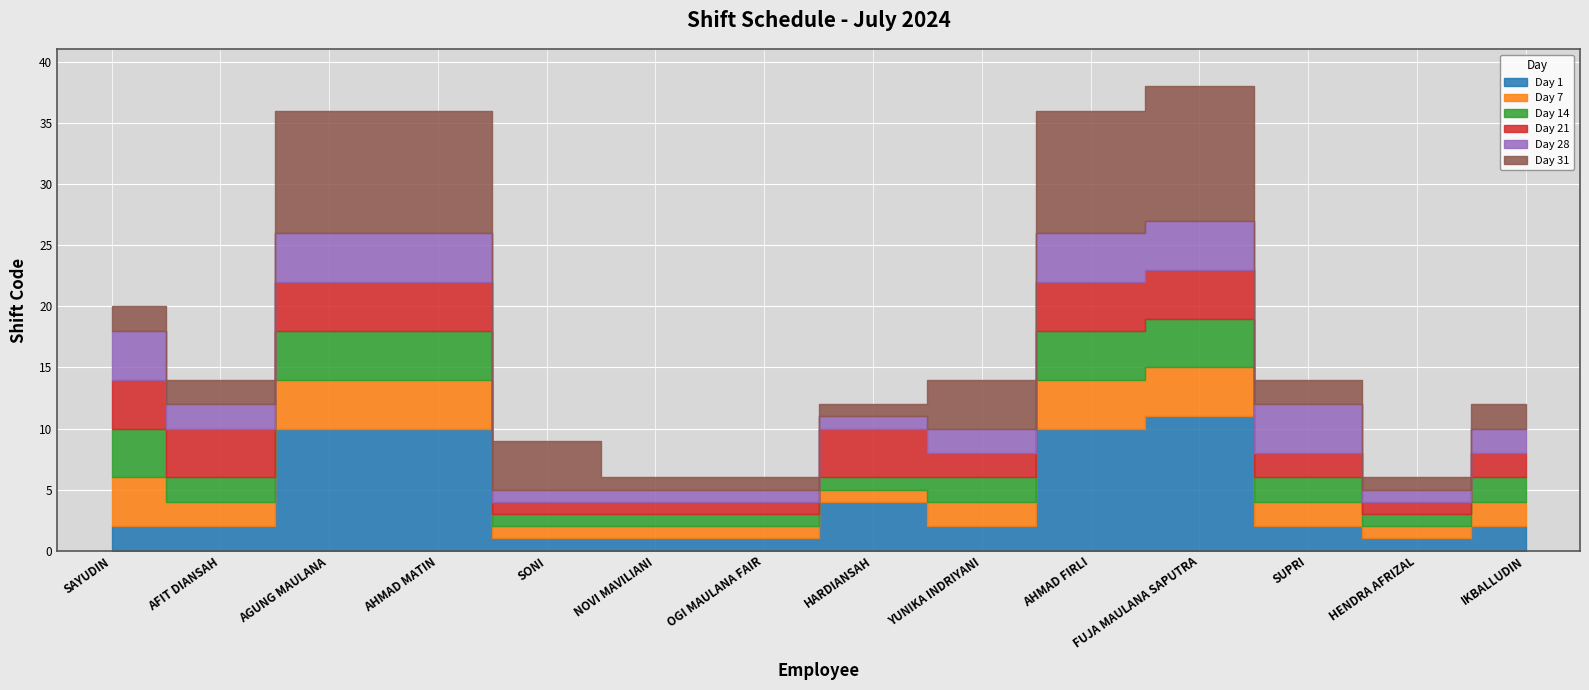

True or false: Day 7 and Day 14 cross at least once.

False